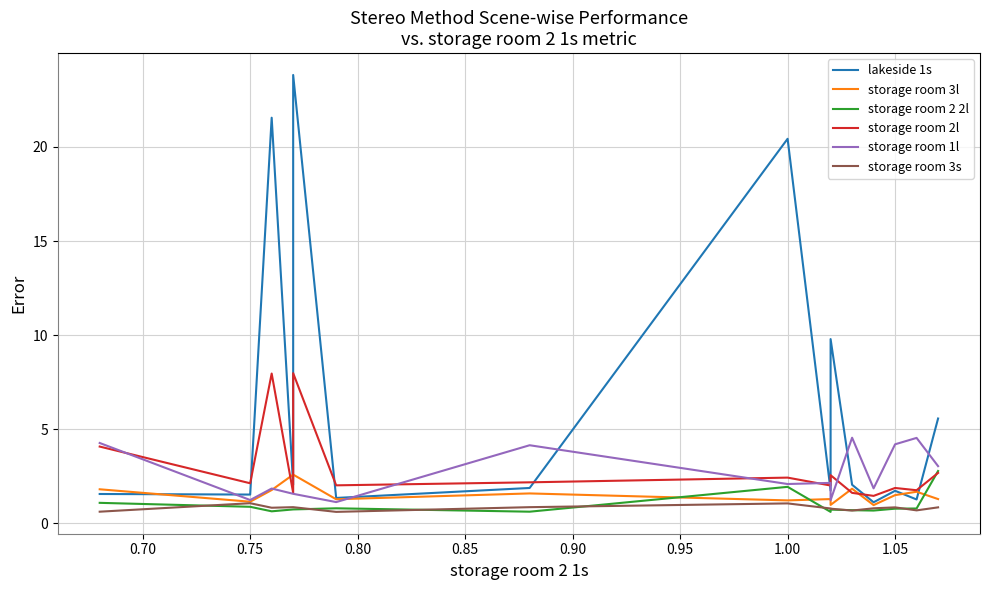

How many data points in storage room 3l are above 1?

17